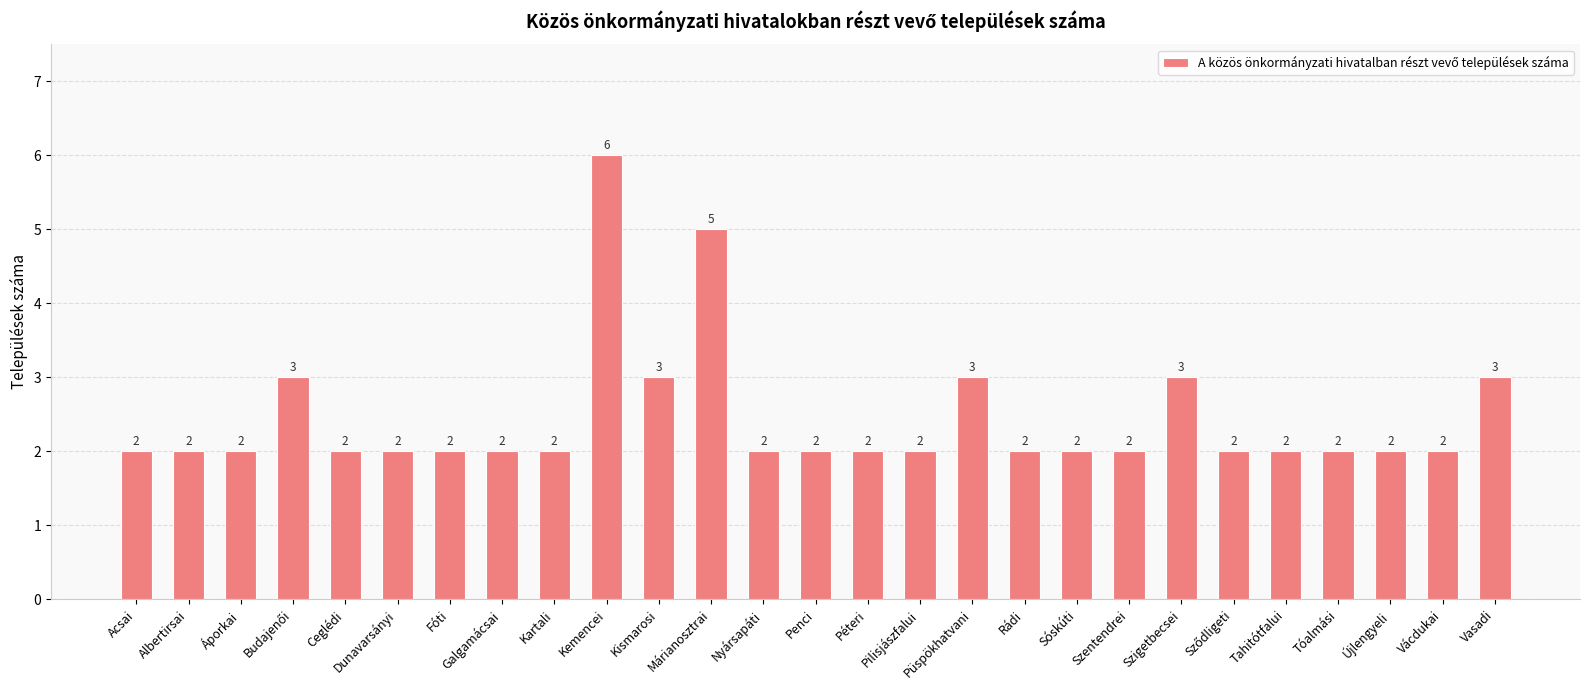

How many bars are there in total?

27